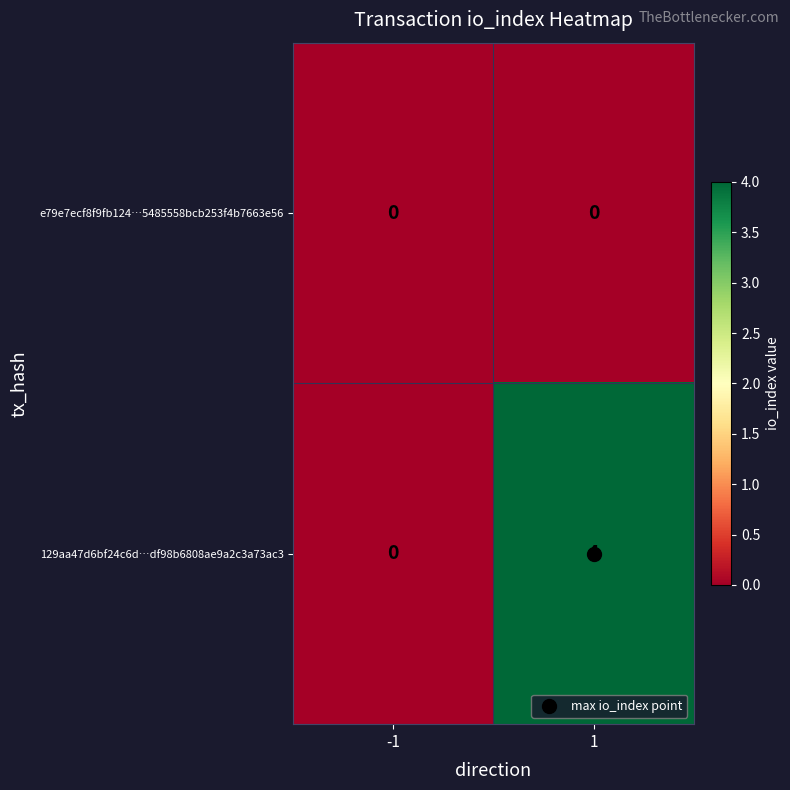

What is the total value across all series at 1?

4